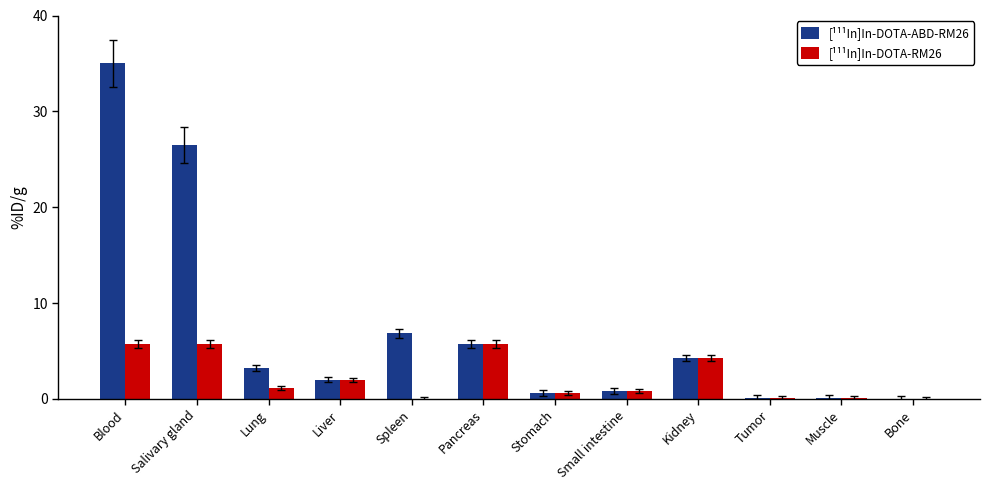

What value does the [¹¹¹In]In-DOTA-RM26 series have at Muscle?

0.1